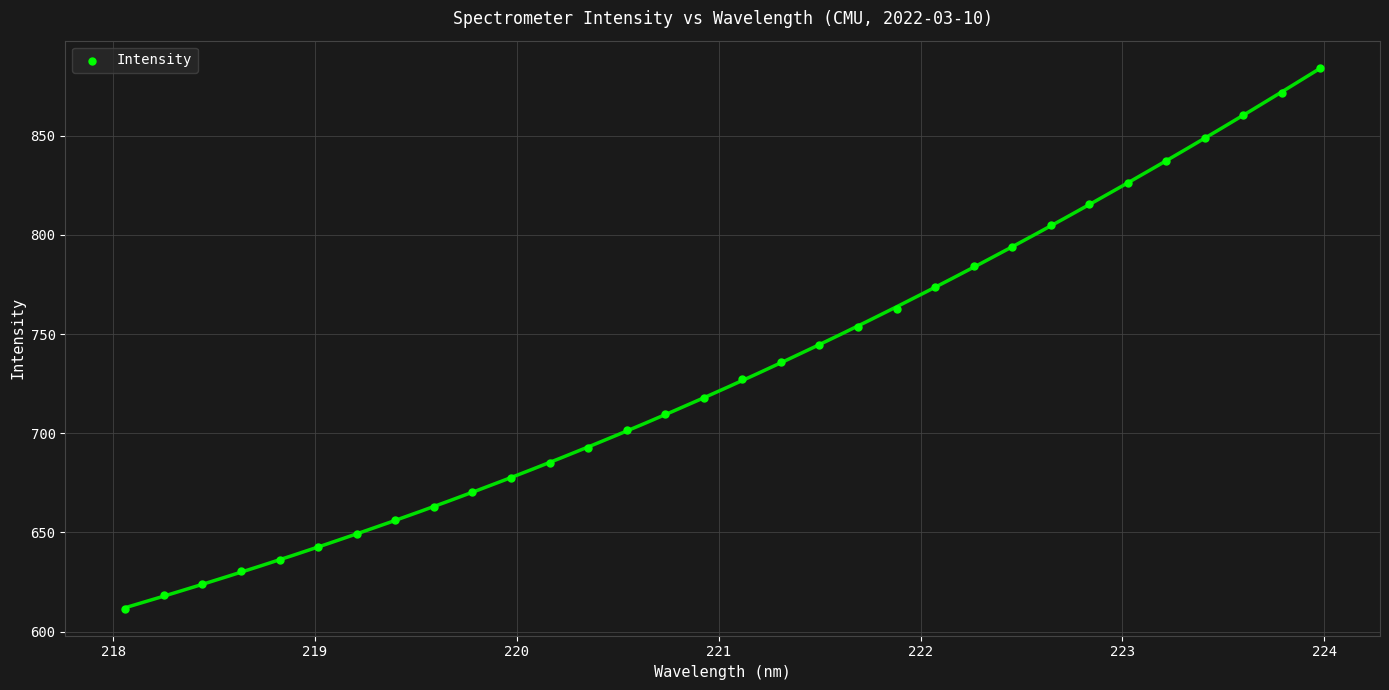

What is the range of X values (max minus min)?

5.9